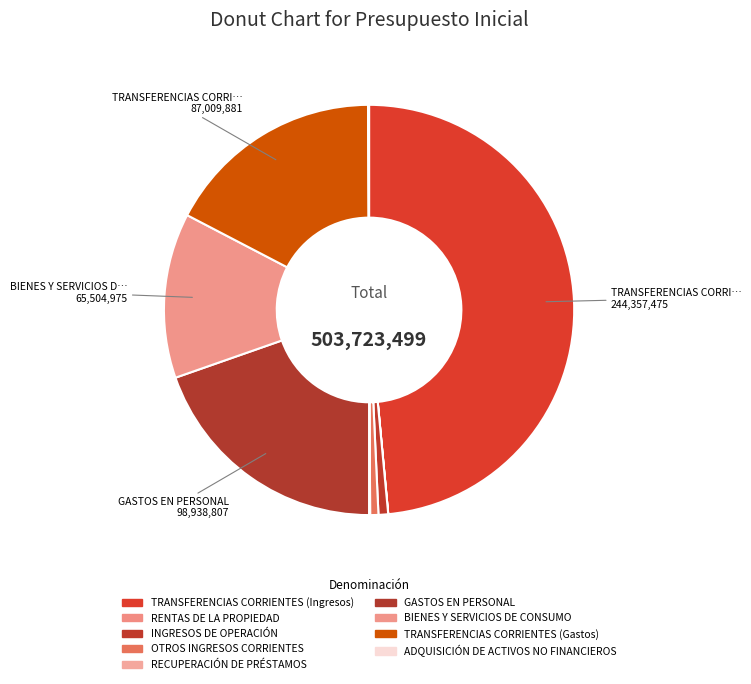

Is there any slice that represents more than half of the pie?

No